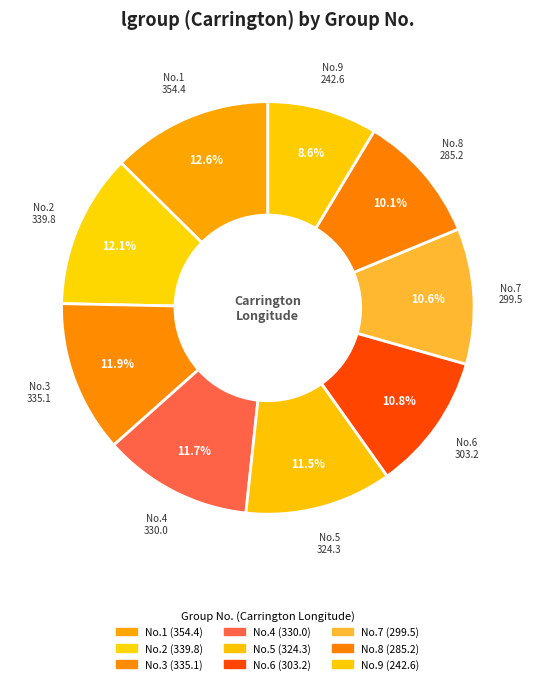

How many segments does this pie chart have?

9